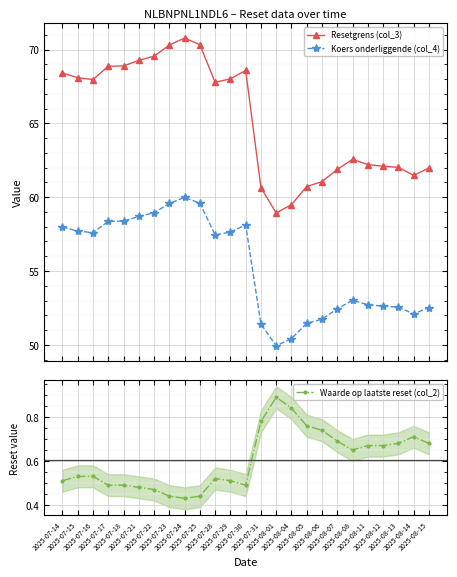

True or false: Waarde op laatste reset (col_2) and Koers onderliggende (col_4) intersect in this chart.

False